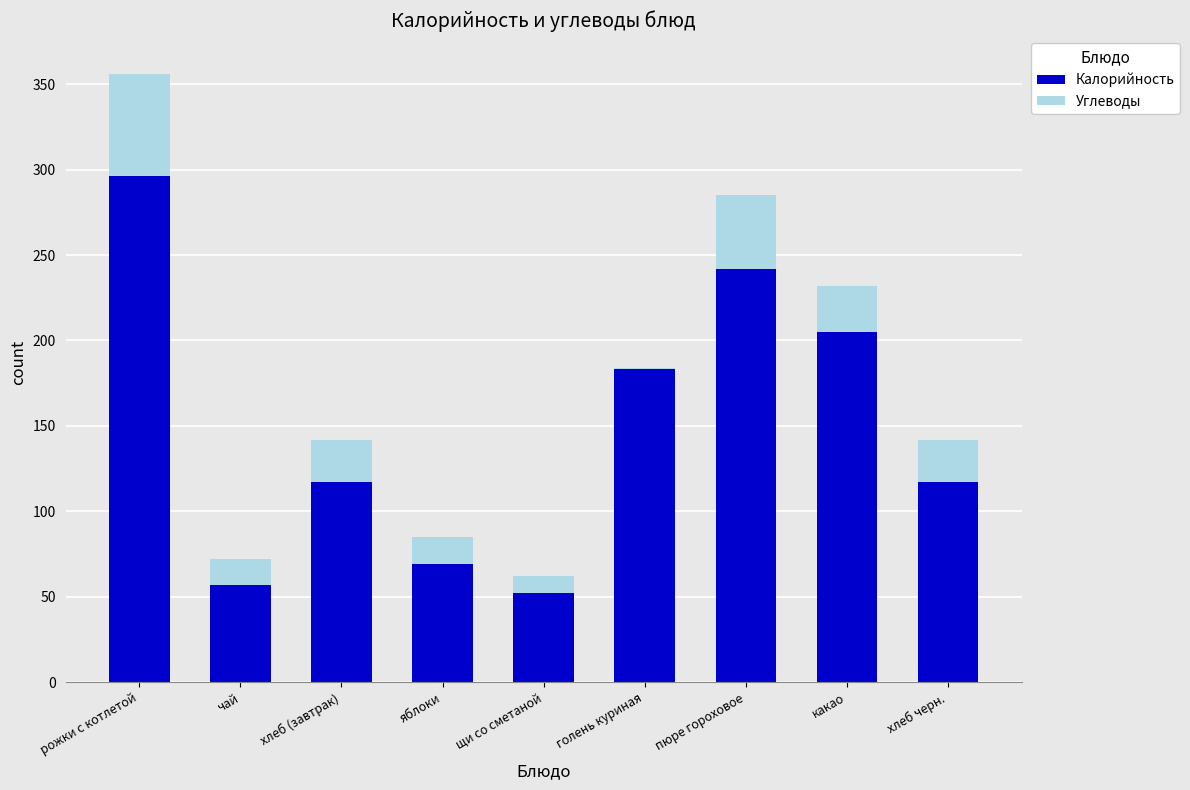

What value does the Калорийность series have at рожки с котлетой?

296